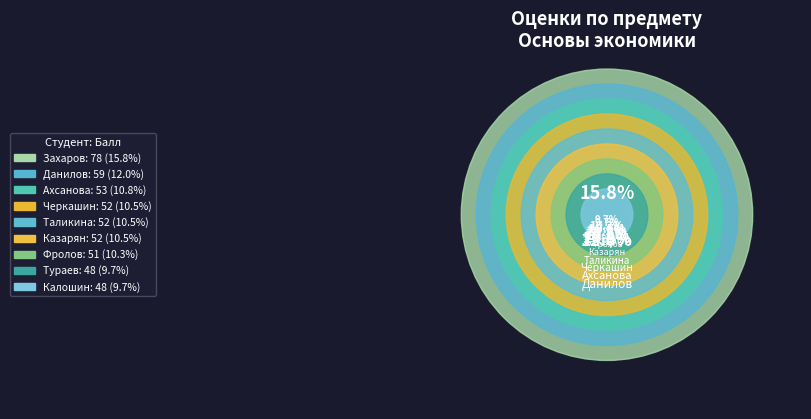

To the nearest percent, what is the difference between the Захаров and Фролов slice percentages?

5%